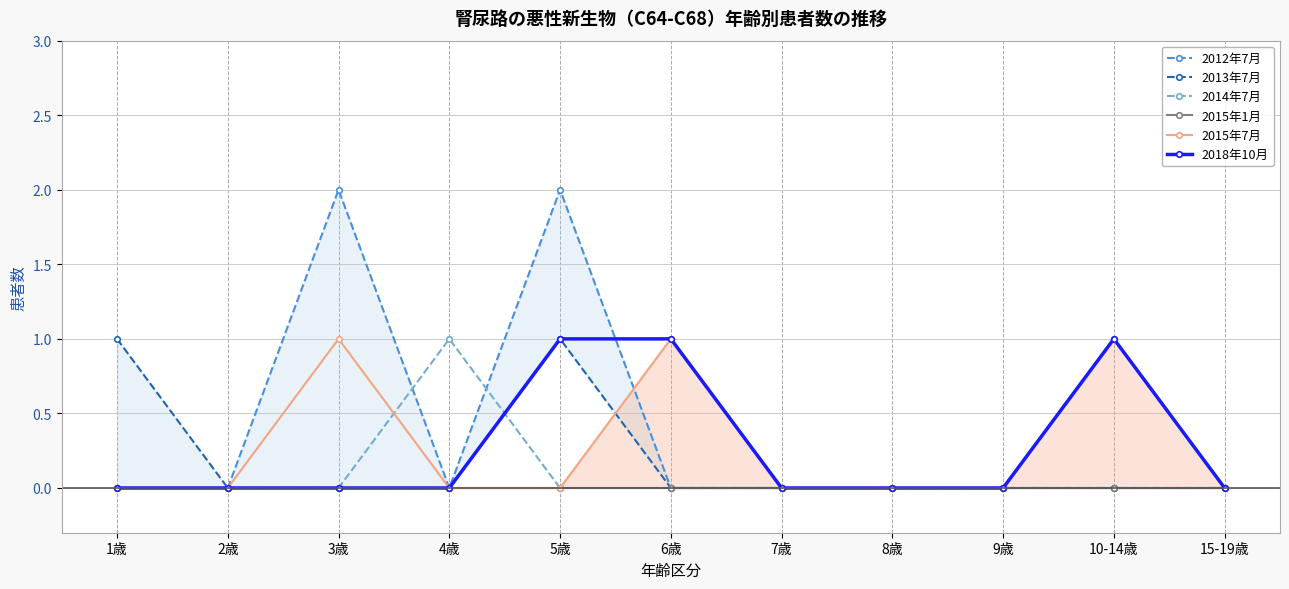

At which category does 2014年7月 reach its first local peak?

4歳